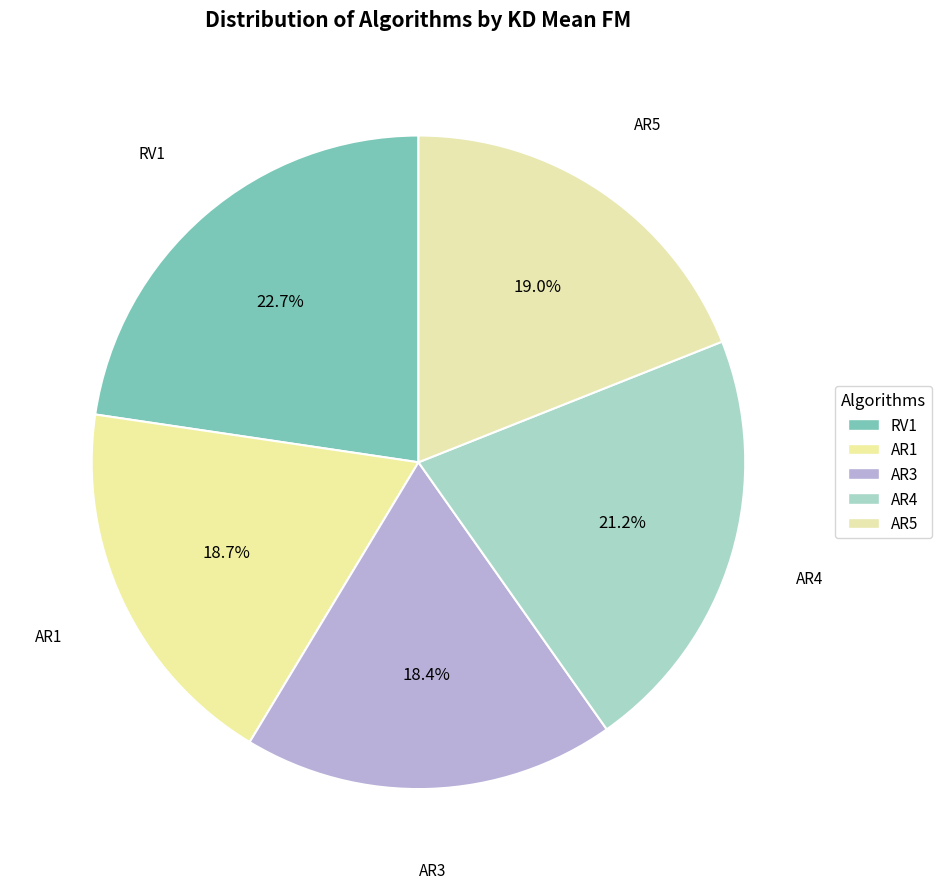

Which category has the biggest portion of the pie?

RV1